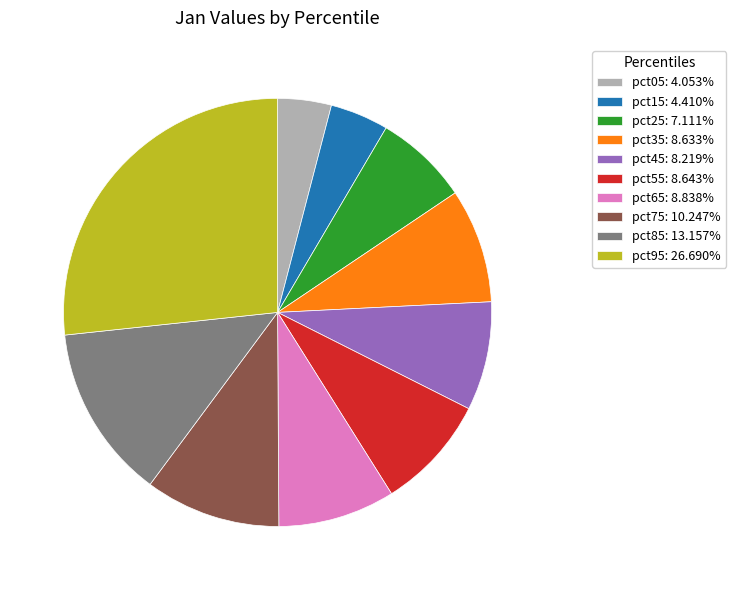

Combined, do pct05: 4.053% and pct15: 4.410% account for over 50%?

No